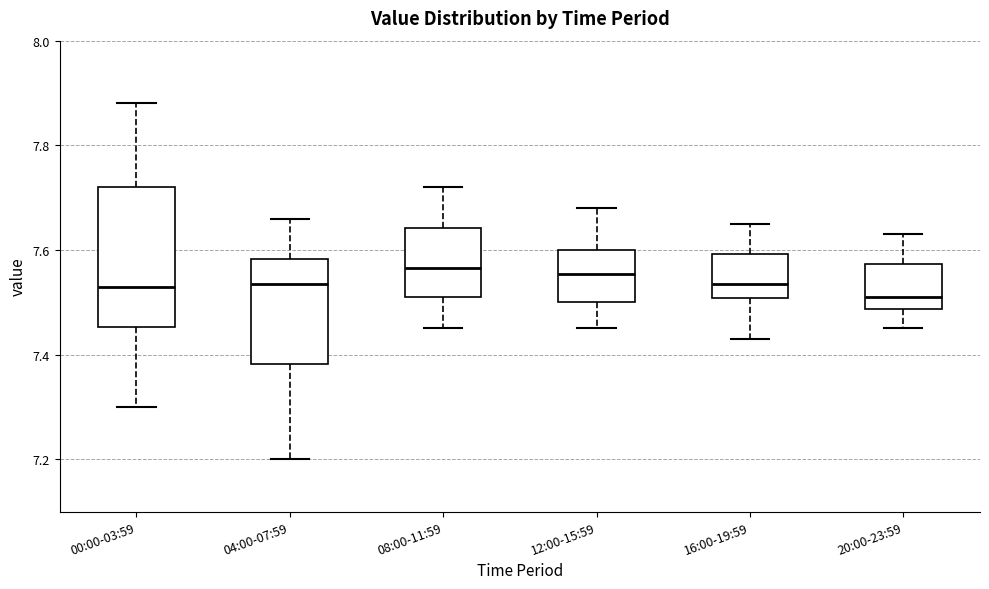

Where does the upper whisker of the box for 12:00-15:59 end on the y-axis? The values are not printed on the chart, so give them approximately, as read against the axis.

7.68